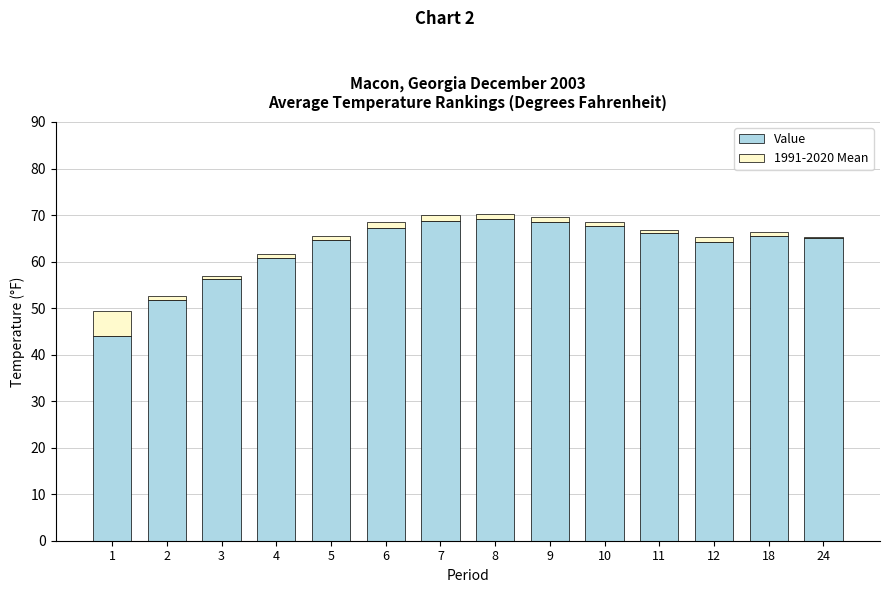

True or false: Value has a value of 17.1 at 3.

False